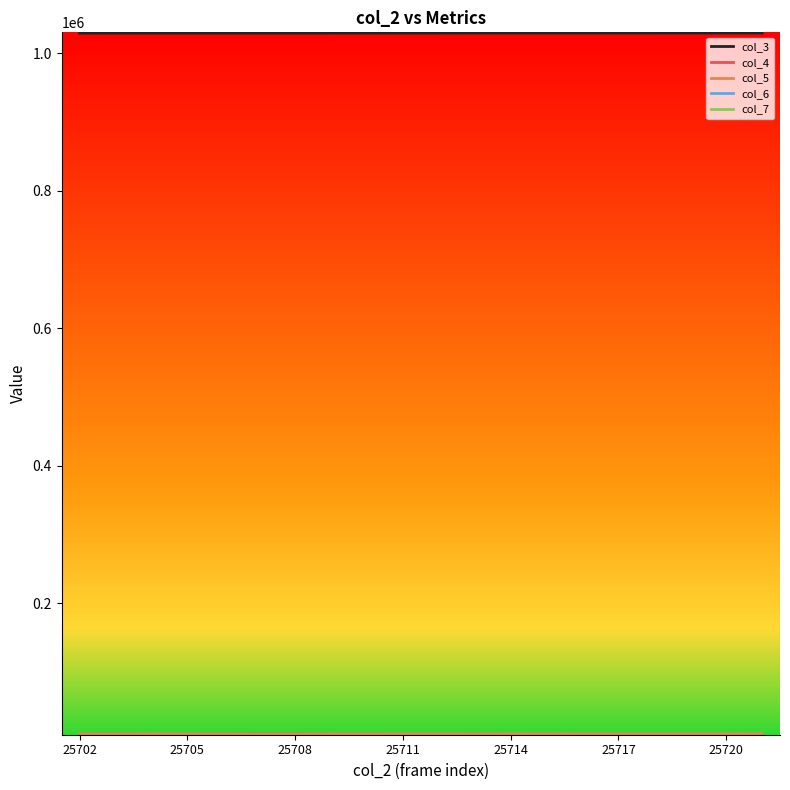

Which series has the largest total across all categories?

col_3